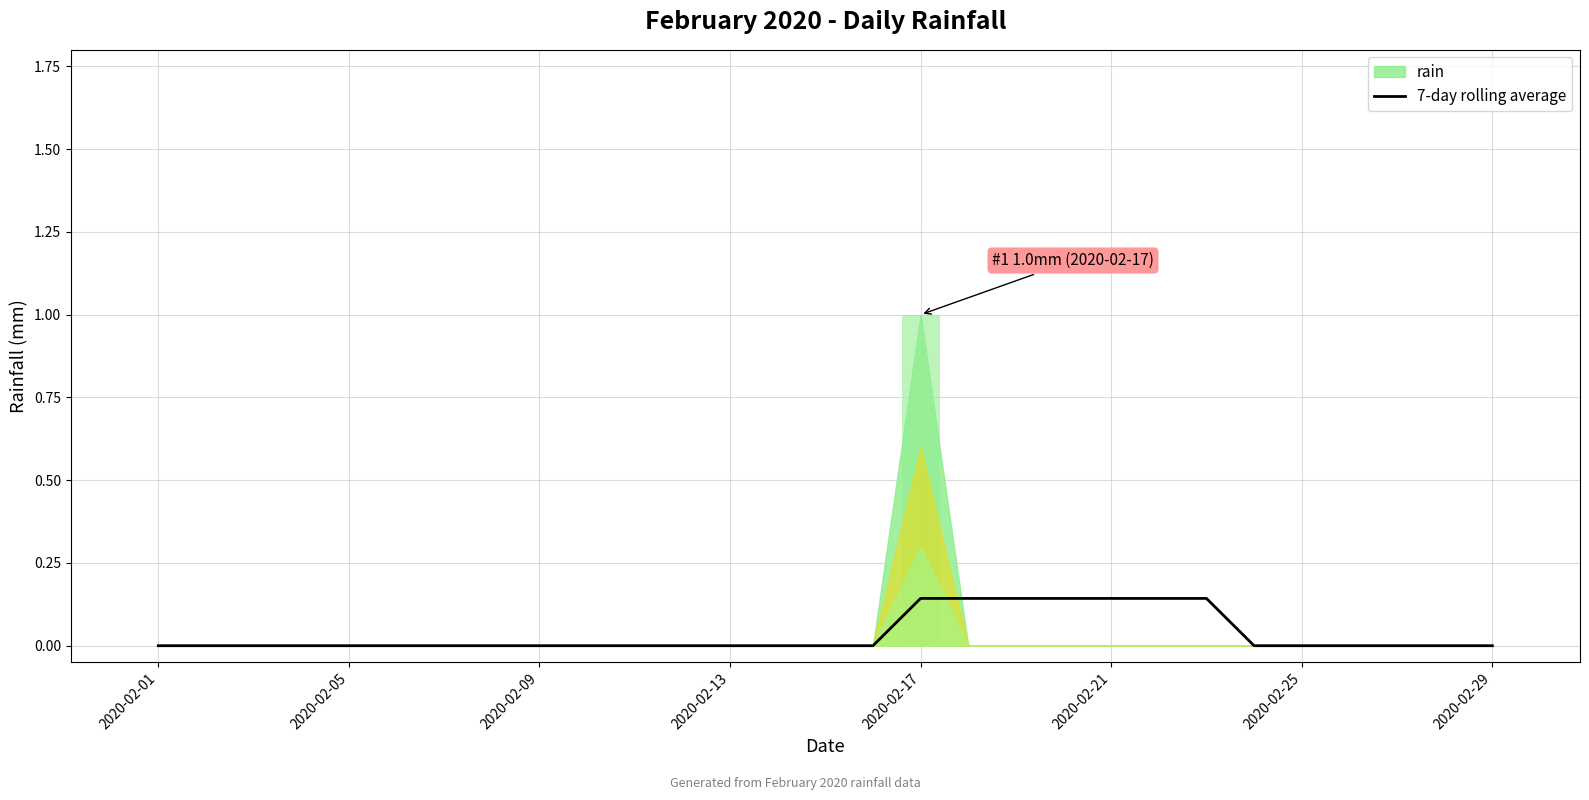

Between 23 and 2020-02-13, which is larger?

23